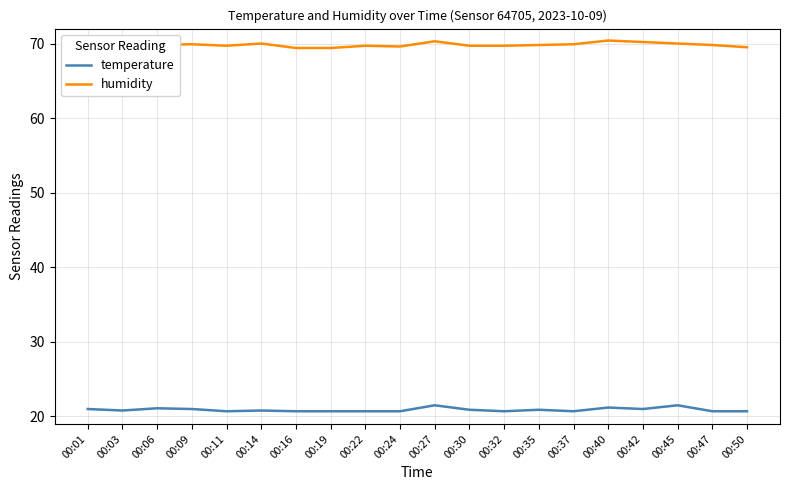

What are all the series names shown in the legend?

temperature, humidity